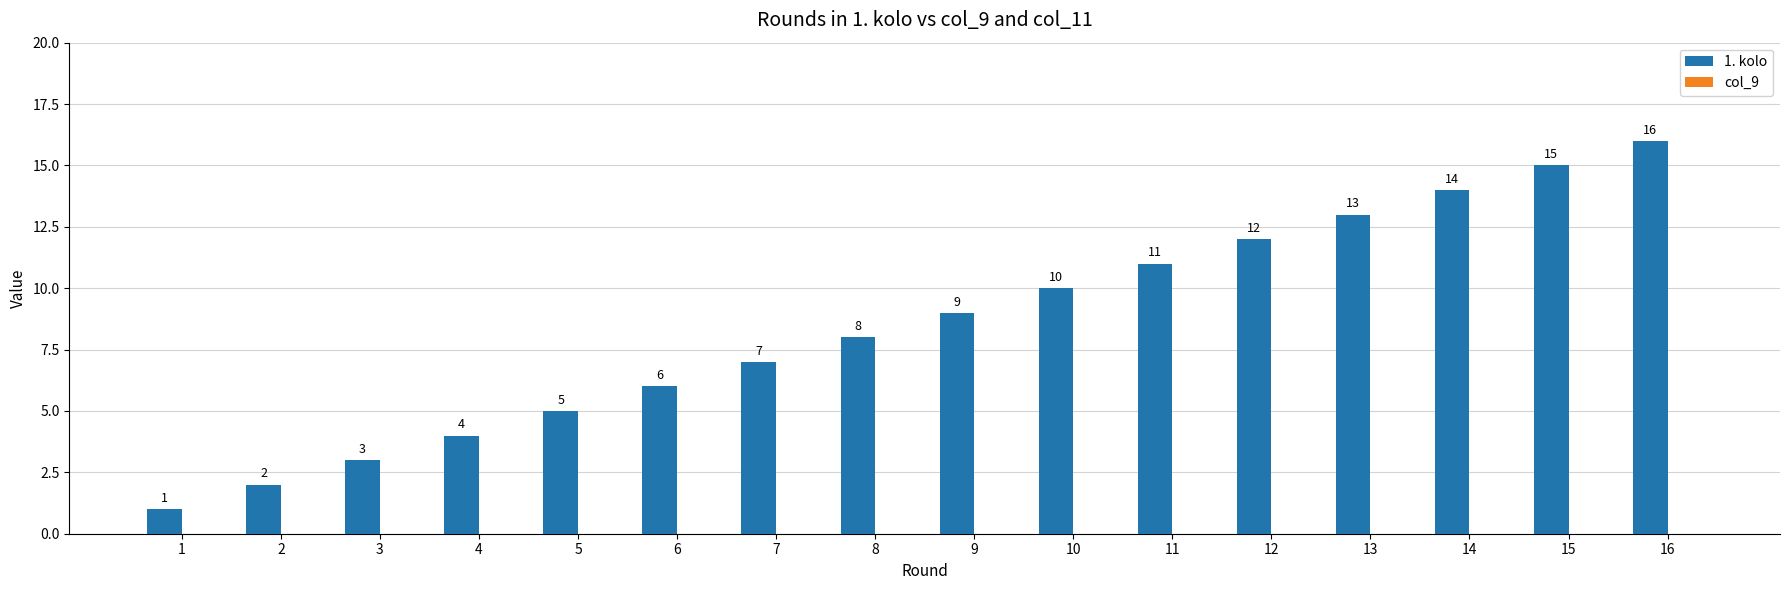

What is the value of the 5th bar from the left?

5